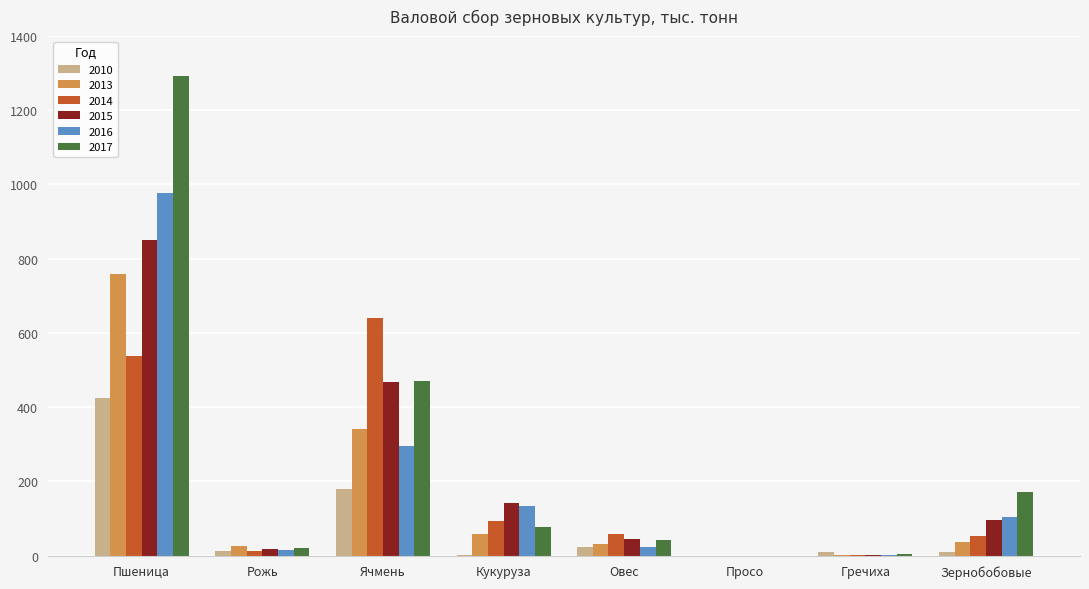

The 2017 series shows 344.8 at Пшеница. True or false?

False